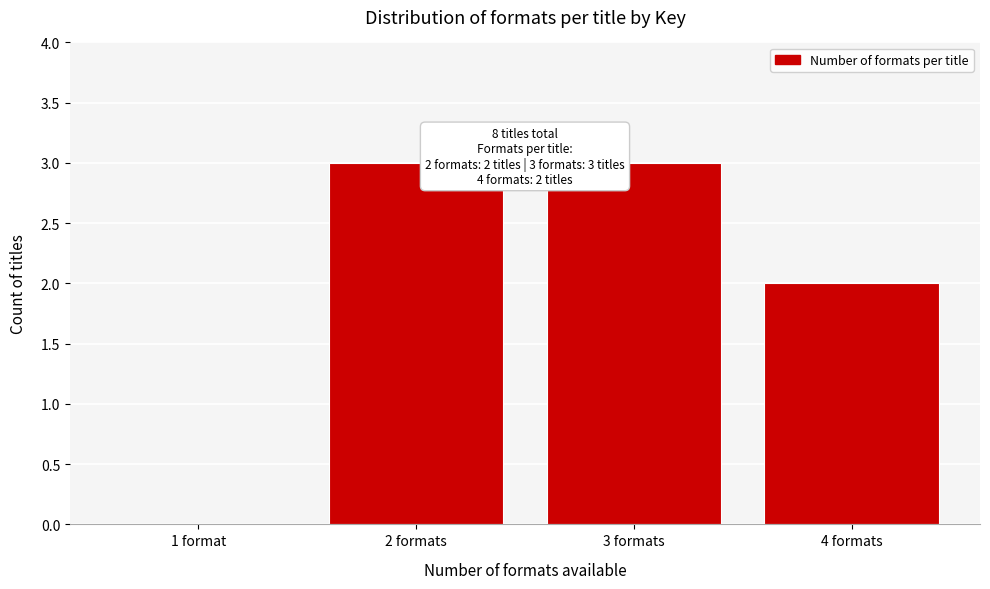

Reading left to right, what are all the values shown in this chart?

1 format=0	2 formats=3	3 formats=3	4 formats=2